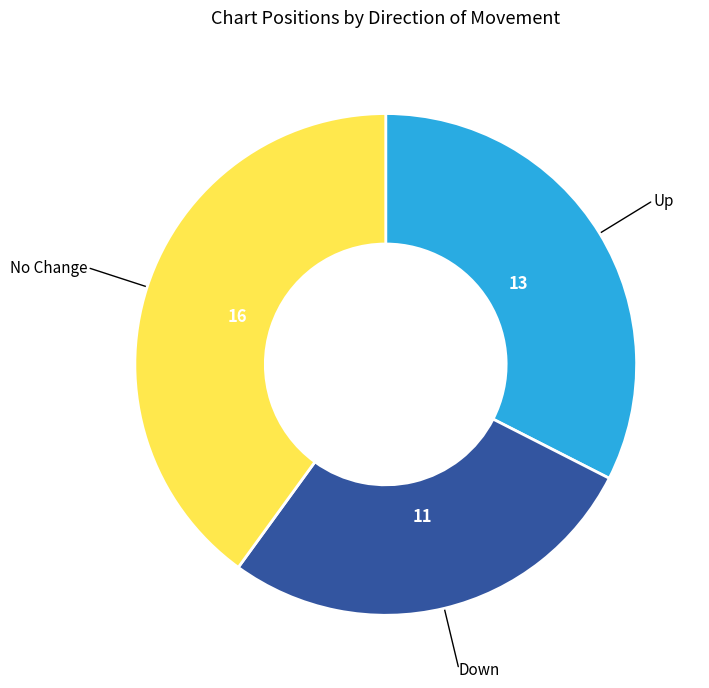

Is there any slice that represents more than half of the pie?

No